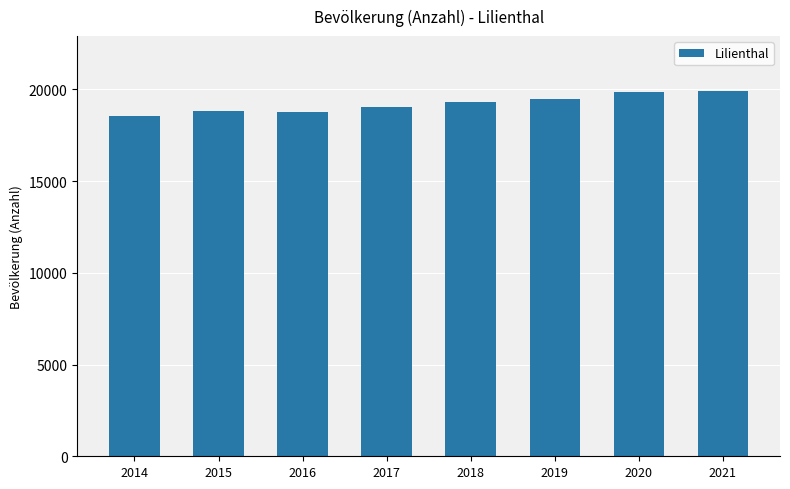

Read the value at 2021.

19922